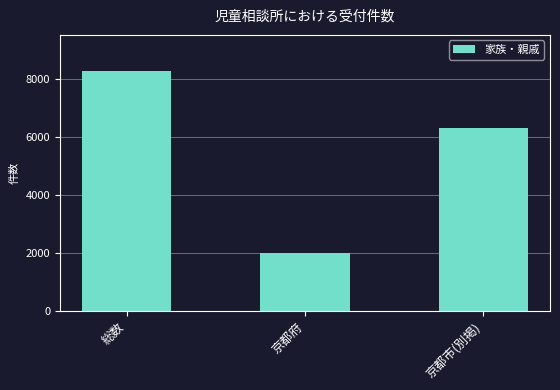

Rank the categories by value from lowest to highest.

京都府, 京都市(別掲), 総数